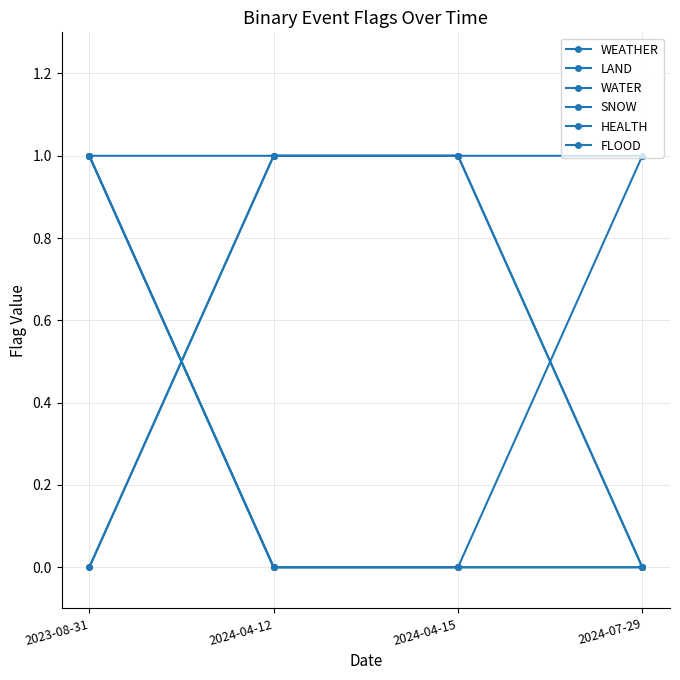

Between 2023-08-31 and 2024-04-15, which is larger?

2024-04-15